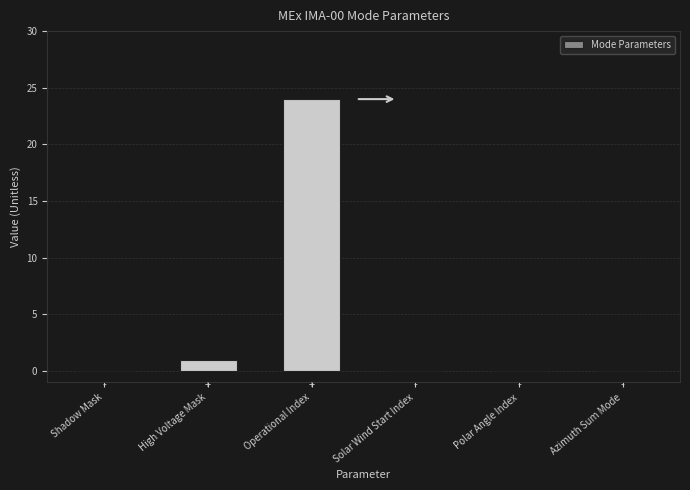

Which has a higher value, High Voltage Mask or Azimuth Sum Mode?

High Voltage Mask